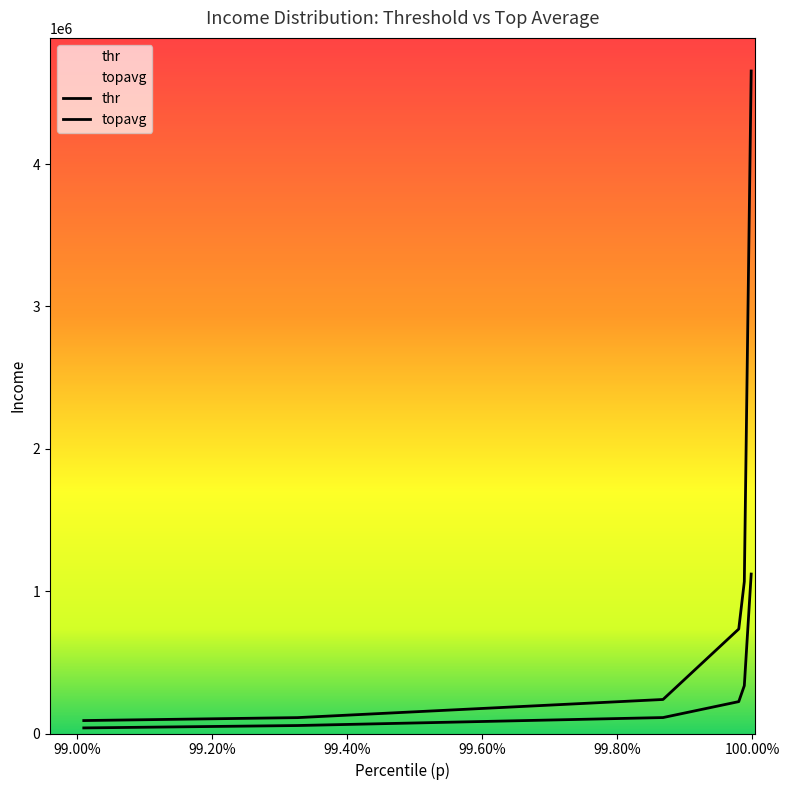

What is the average value of the topavg series?

1149260.2